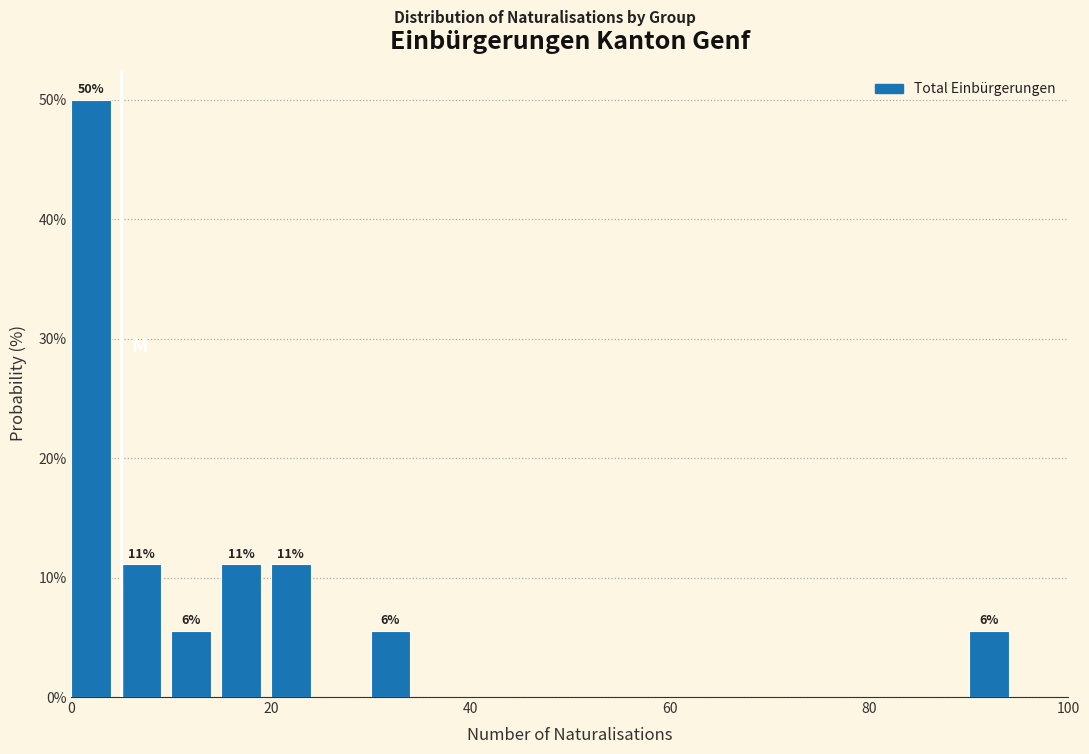

Around what value on the x-axis is the tallest bar? Give the approximate position of its centre, as read against the axis.

2